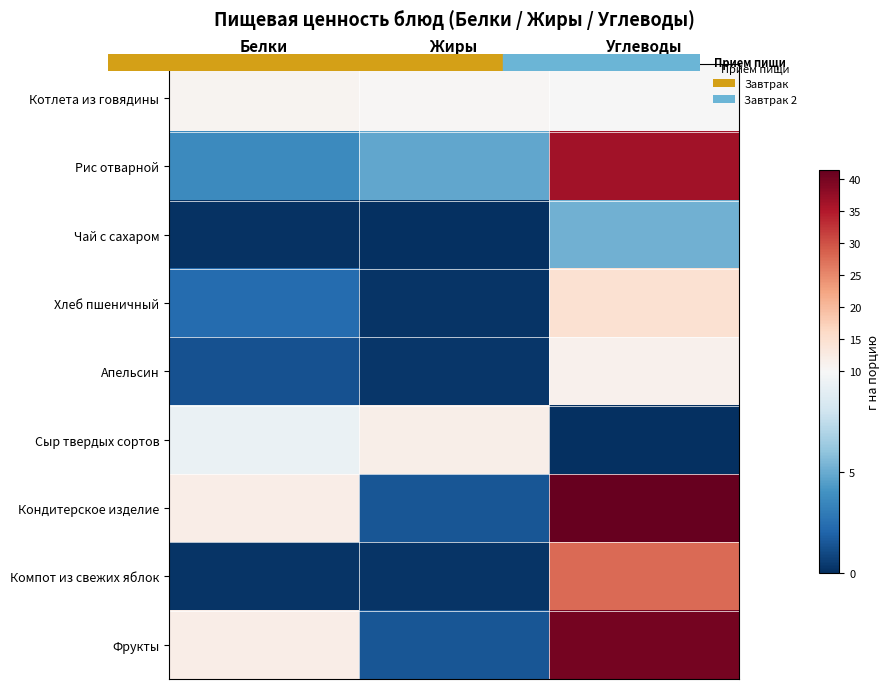

How many categories are shown in the chart?

3